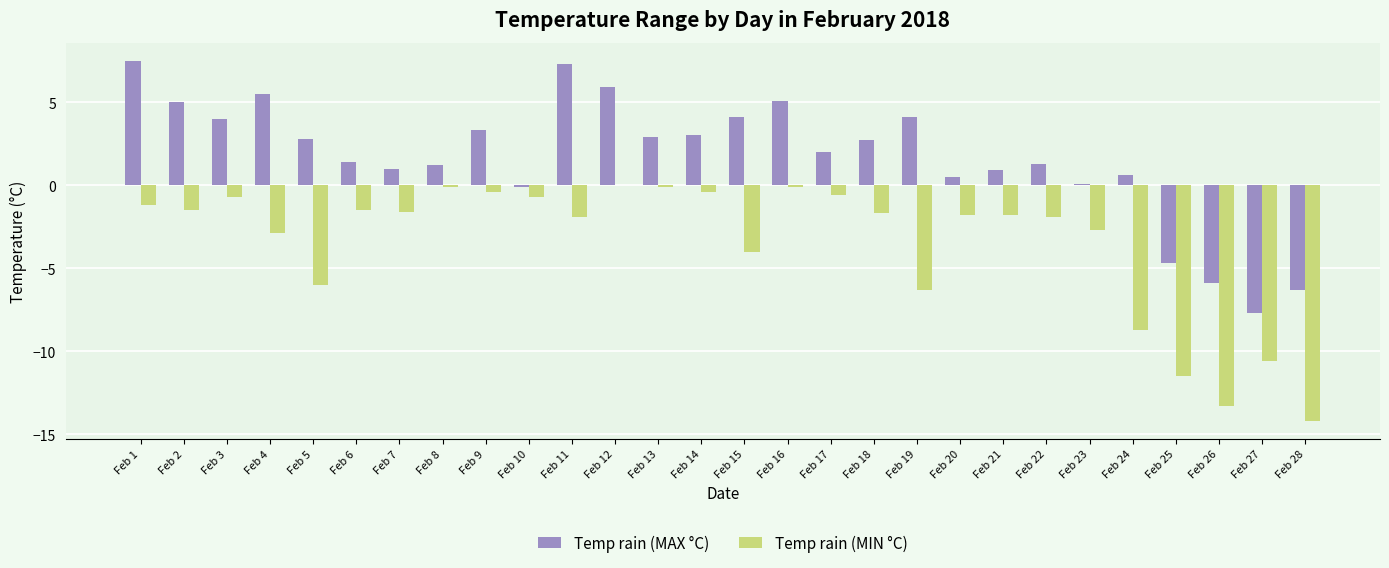

At which category is the sum across all series the highest?

Feb 1